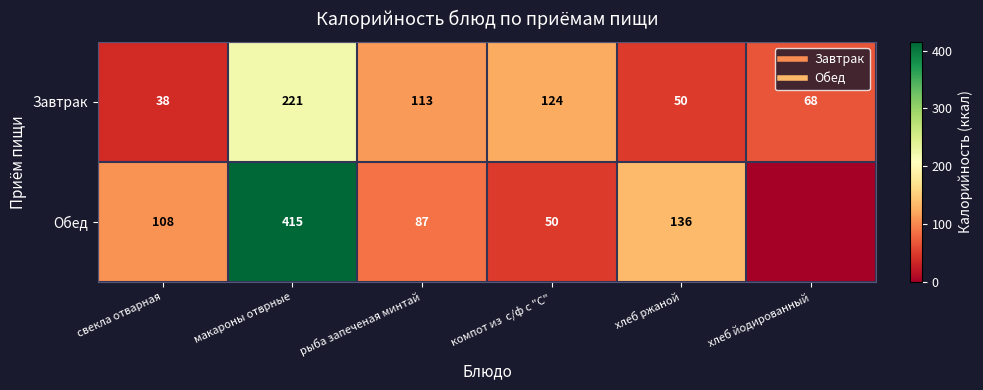

How many data points in Обед are above 108?

2